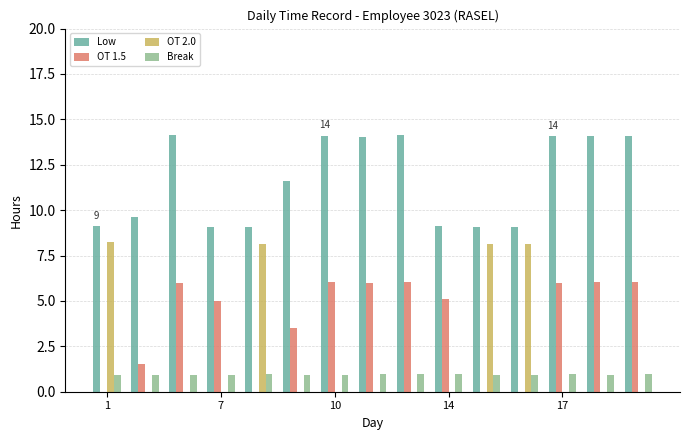

What is the sum of all Break values?

14.1